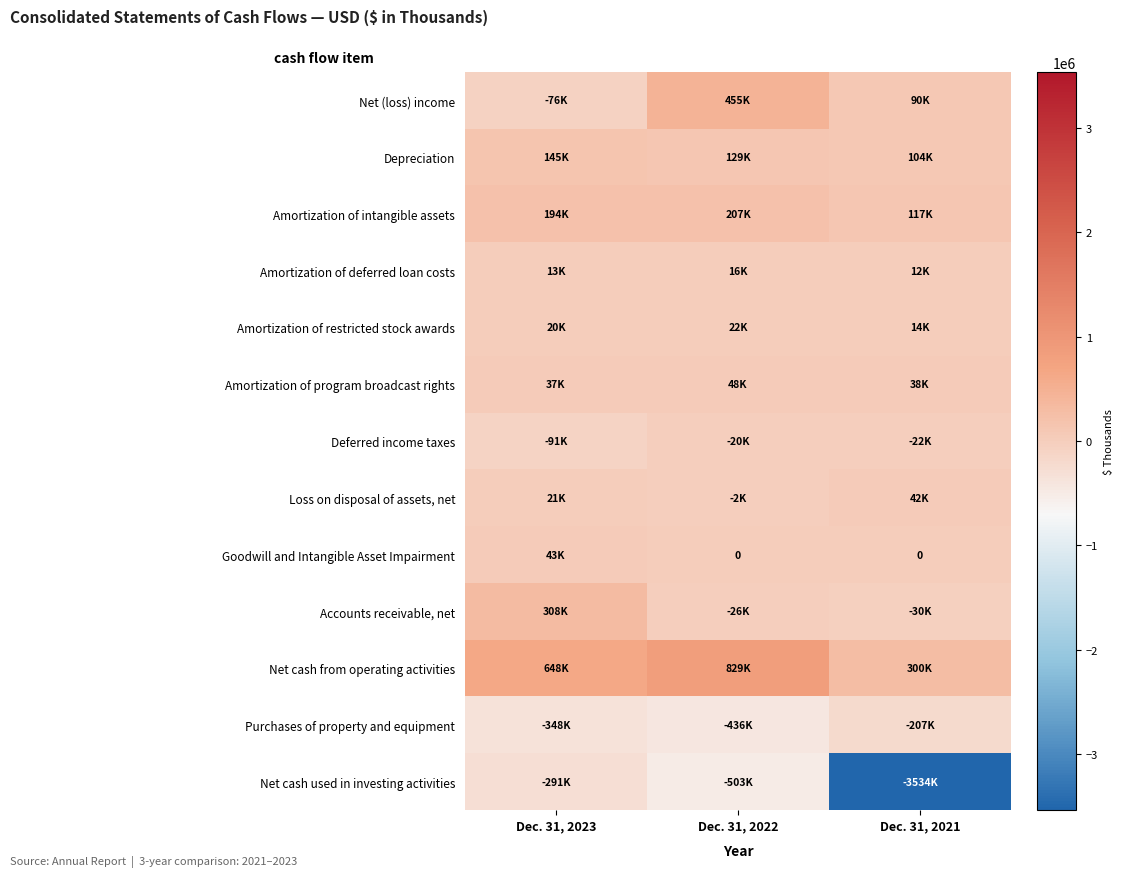

How many categories are shown in the chart?

3